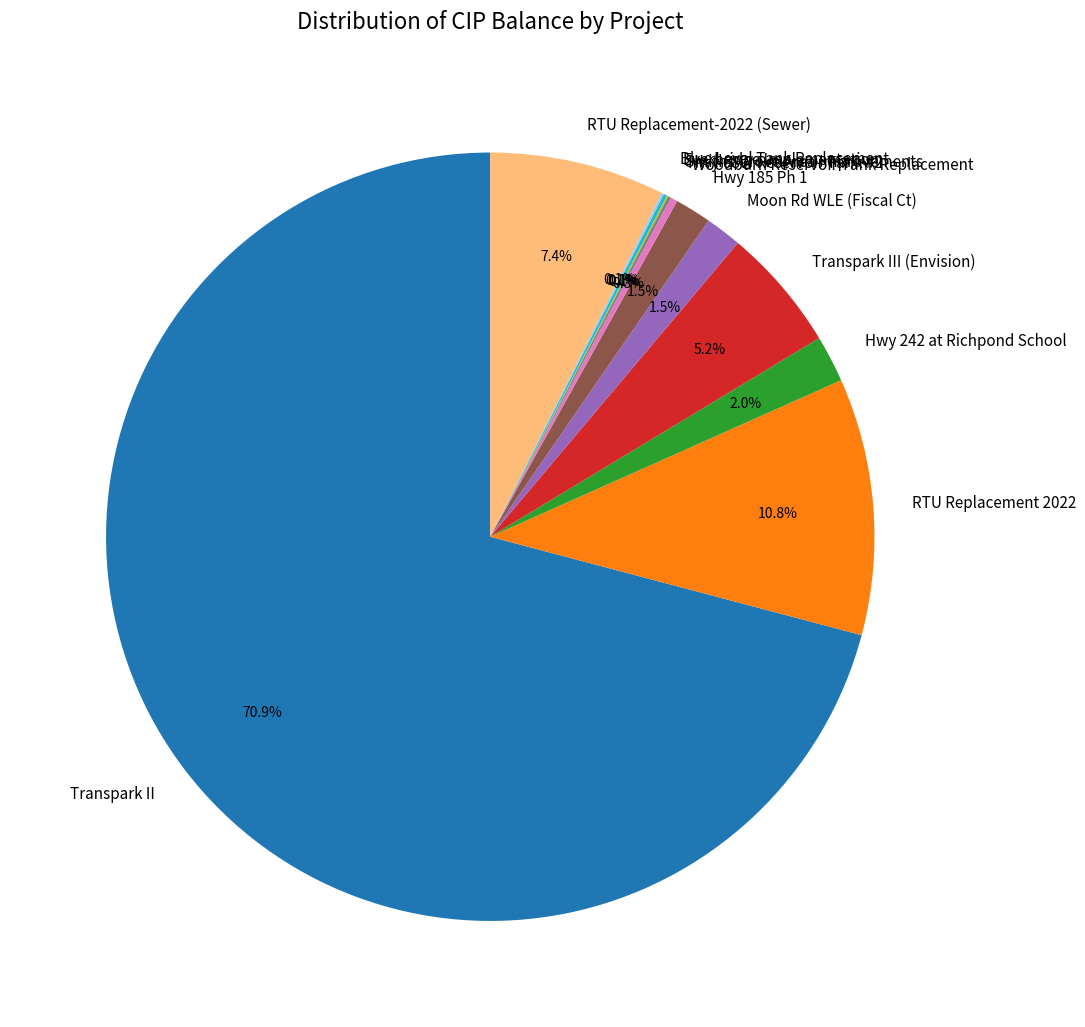

Which category has the biggest portion of the pie?

Transpark II